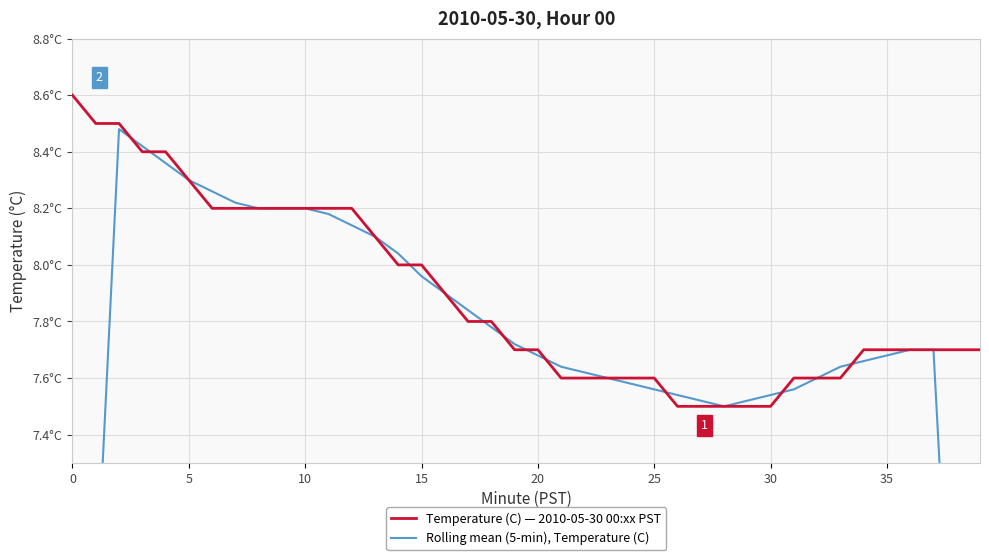

The Rolling mean (5-min), Temperature (C) series shows 3.8 at 20. True or false?

False